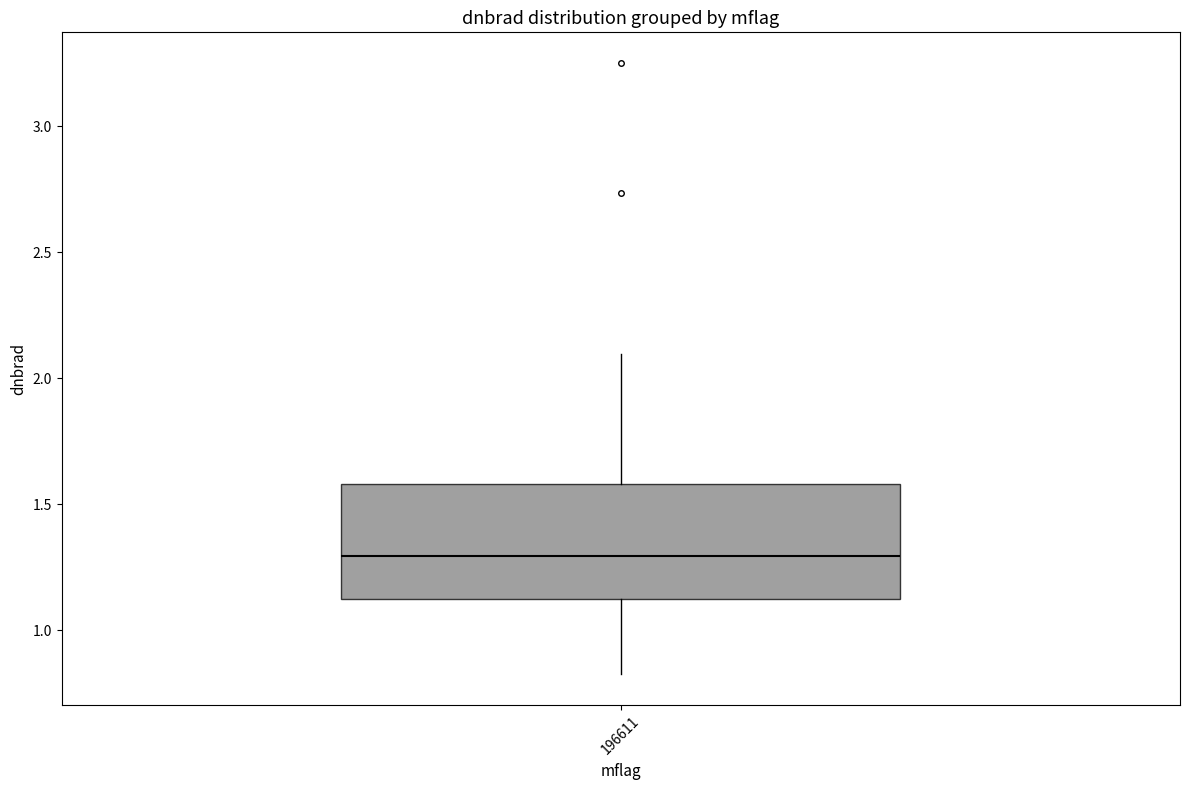

Transcribe this box plot: give where the median line is, the range the box spans, and where the two whiskers end, as read against the y-axis. The values are not printed on the chart, so give them approximately, as read against the axis.

median 1.3, box 1.1 to 1.6, whiskers 0.8 to 2.1